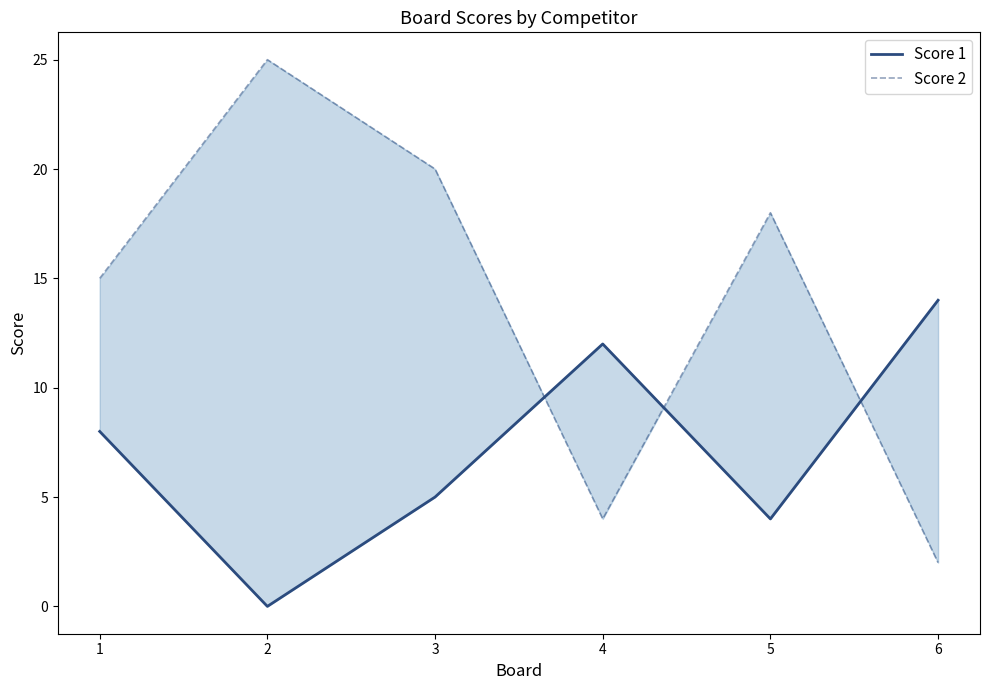

Between which two adjacent categories do Score 2 and Score 1 first intersect?

3 and 4